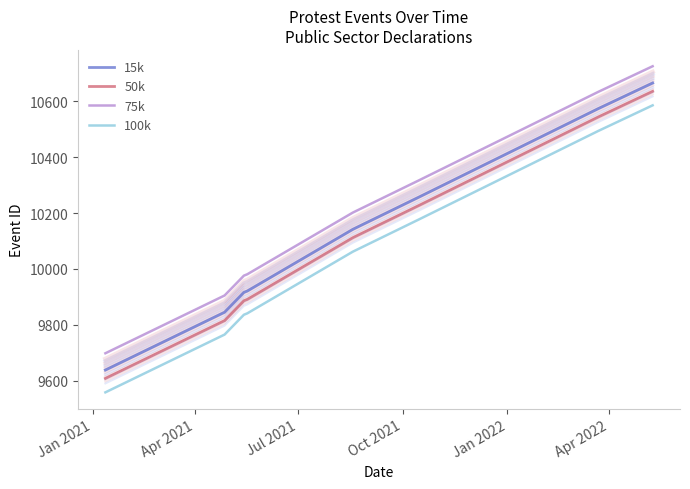

What is the sum of all 50k values?

80719